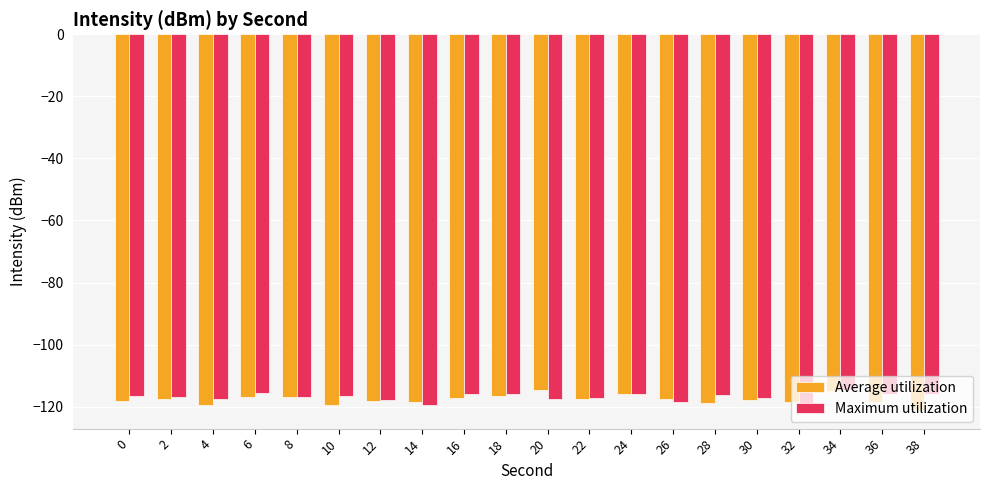

What is the difference between the maximum and second lowest values in the Maximum utilization series?

4.3